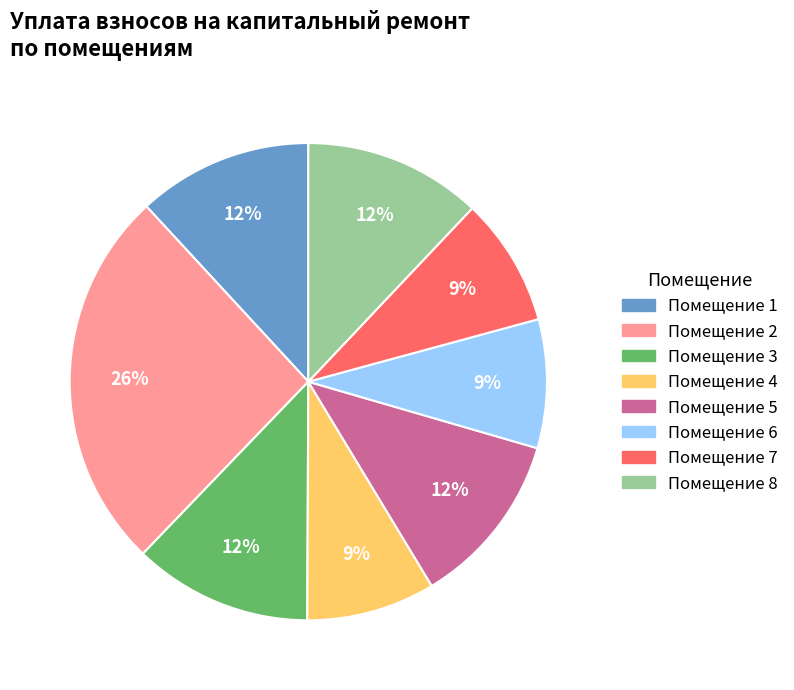

To the nearest percent, what is the difference between the largest and smallest slice percentages?

17%